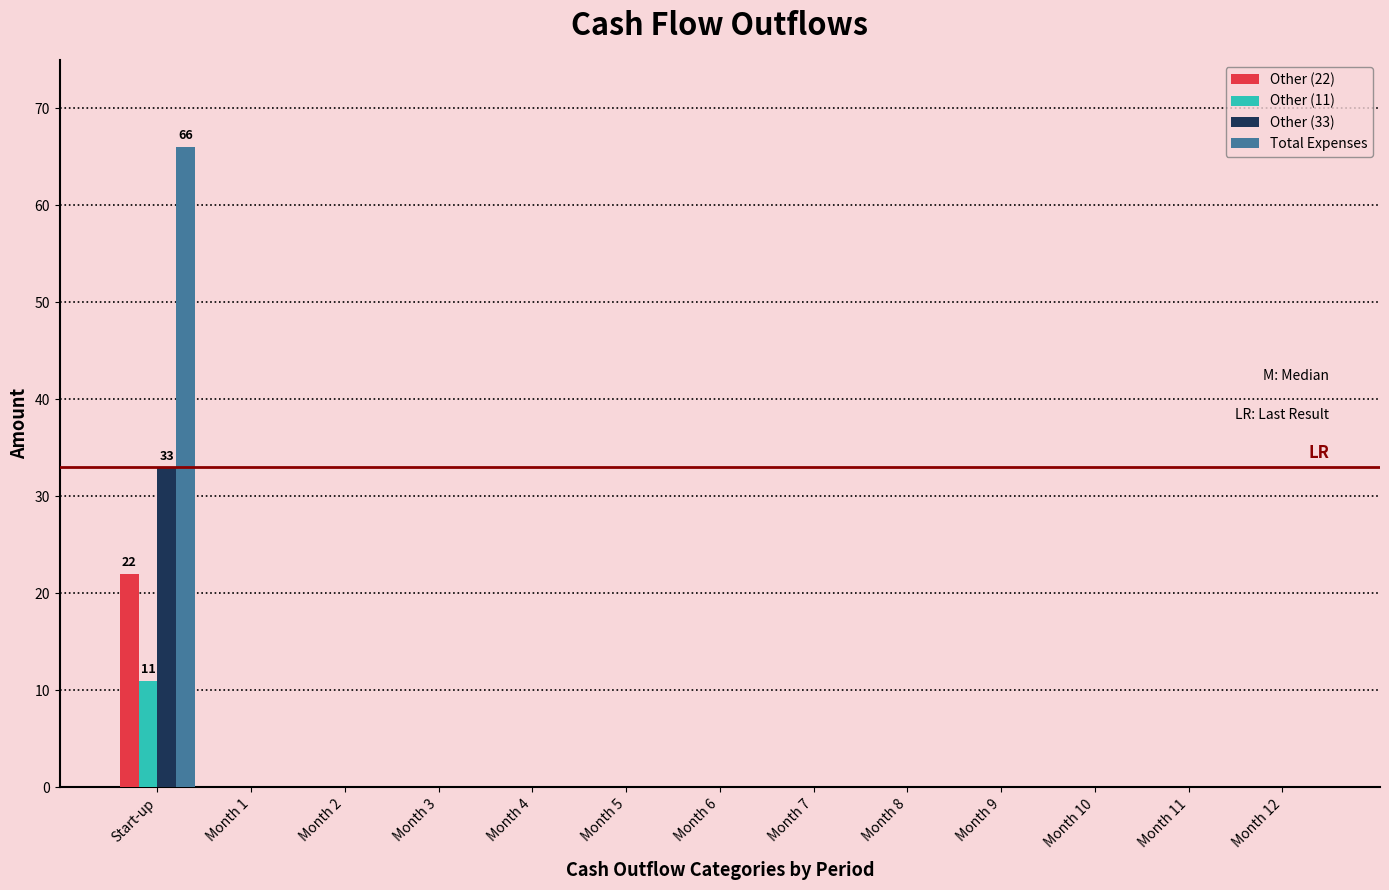

What is the greatest value displayed?

66